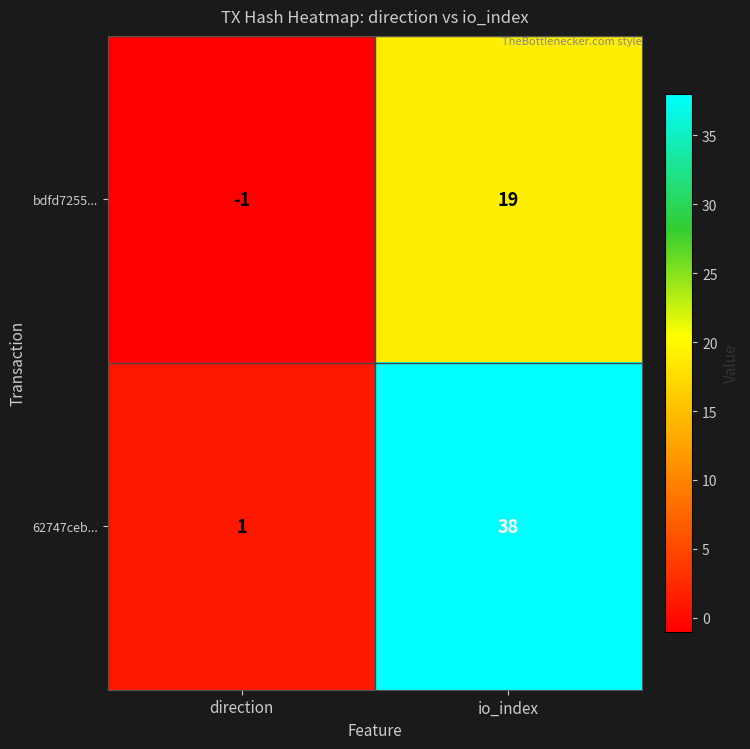

Which label corresponds to the smallest value in the chart?

direction